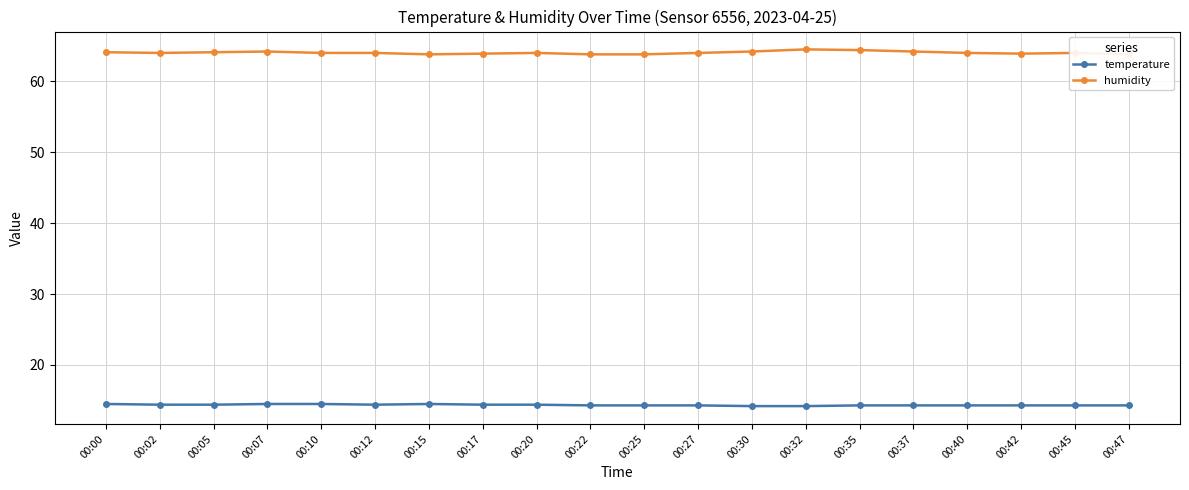

List the series in order of their peak value, highest first.

humidity, temperature